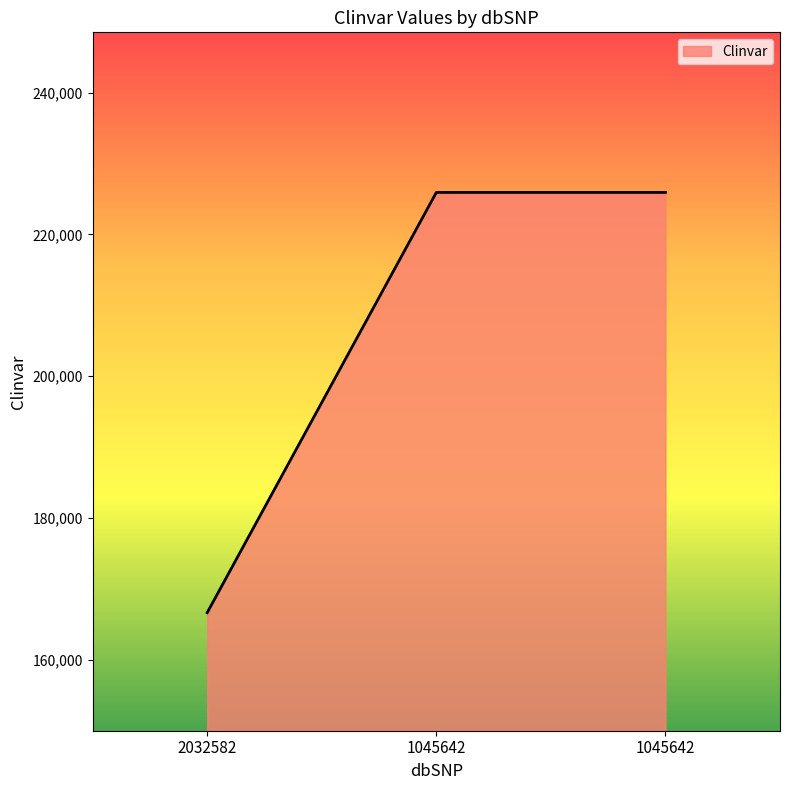

What is the difference between the values at 1045642 and 2032582?

59317